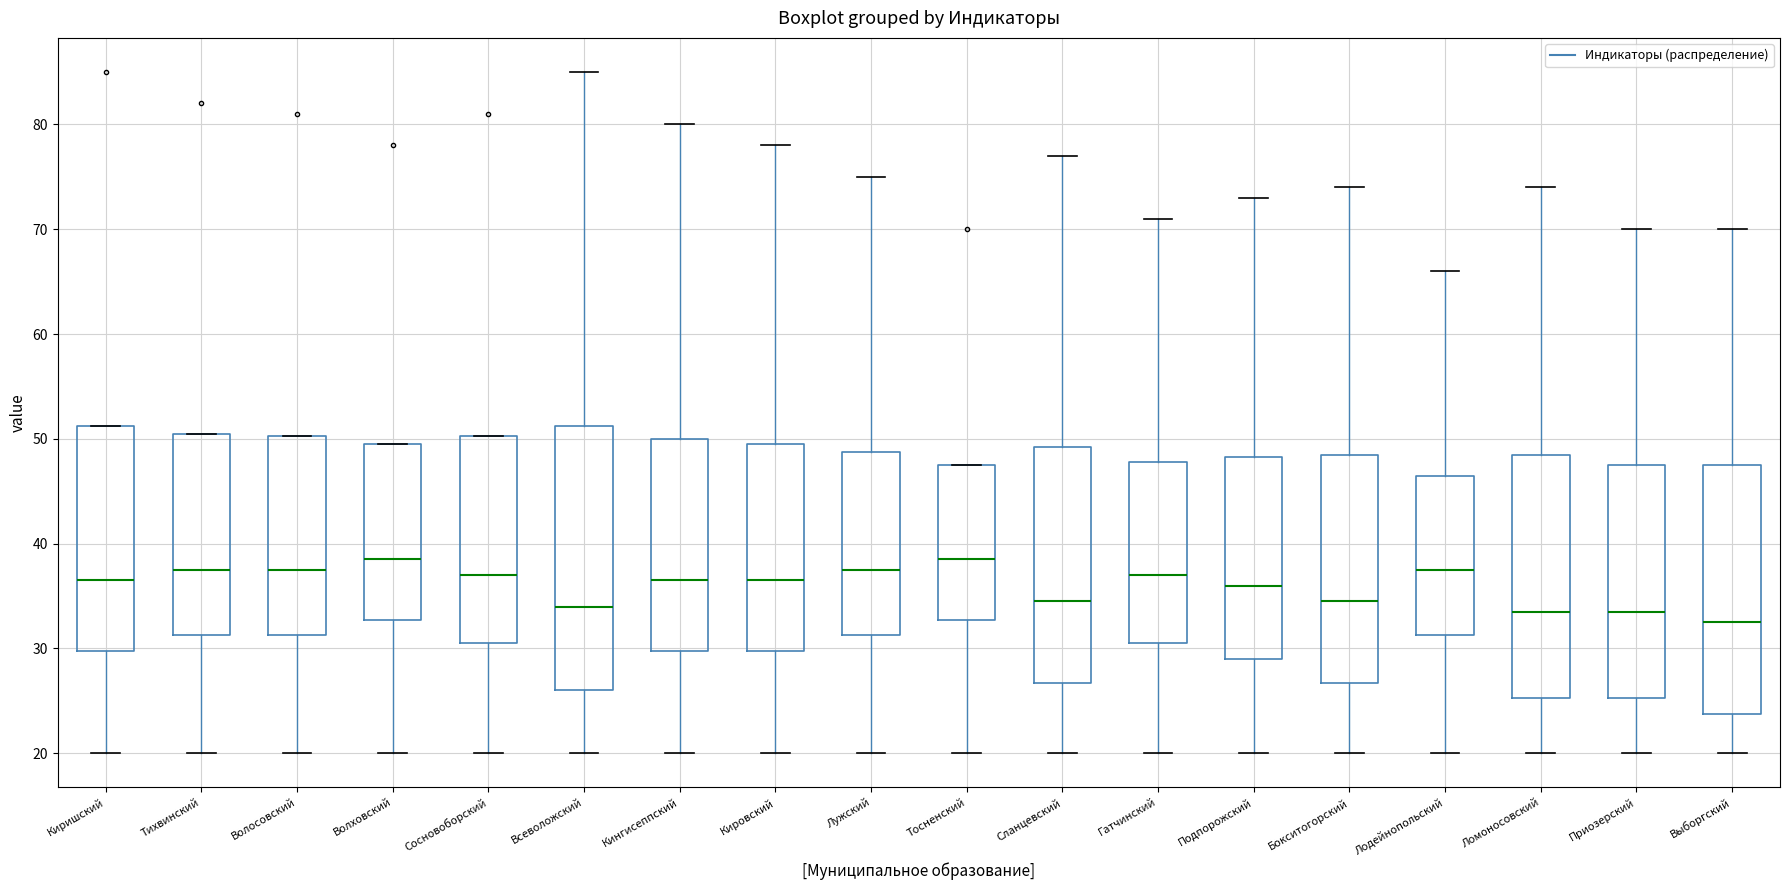

Reading left to right, read every box against the y-axis: the position of its median line, the range the box covers, and the ends of its whiskers. The values are not printed on the chart, so give them approximately, as read against the axis.

Киришский: median 37, box 30 to 51, whiskers 20 to 51
Тихвинский: median 38, box 31 to 51, whiskers 20 to 51
Волосовский: median 38, box 31 to 50, whiskers 20 to 50
Волховский: median 39, box 33 to 50, whiskers 20 to 50
Сосновоборский: median 37, box 31 to 50, whiskers 20 to 50
Всеволожский: median 34, box 26 to 51, whiskers 20 to 85
Кингисеппский: median 37, box 30 to 50, whiskers 20 to 80
Кировский: median 37, box 30 to 50, whiskers 20 to 78
Лужский: median 38, box 31 to 49, whiskers 20 to 75
Тосненский: median 39, box 33 to 48, whiskers 20 to 48
Сланцевский: median 35, box 27 to 49, whiskers 20 to 77
Гатчинский: median 37, box 31 to 48, whiskers 20 to 71
Подпорожский: median 36, box 29 to 48, whiskers 20 to 73
Бокситогорский: median 35, box 27 to 49, whiskers 20 to 74
Лодейнопольский: median 38, box 31 to 47, whiskers 20 to 66
Ломоносовский: median 34, box 25 to 49, whiskers 20 to 74
Приозерский: median 34, box 25 to 48, whiskers 20 to 70
Выборгский: median 33, box 24 to 48, whiskers 20 to 70